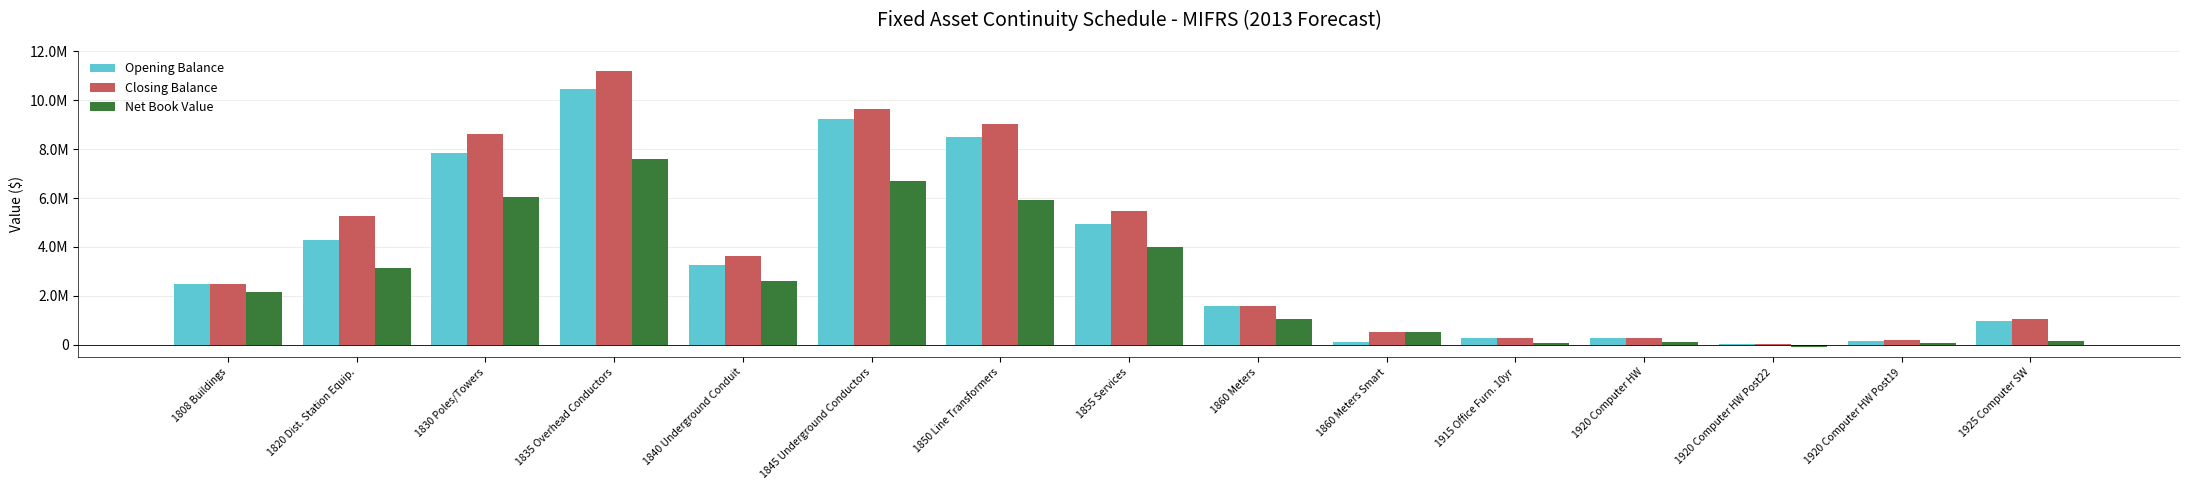

What are all the series names shown in the legend?

Opening Balance, Closing Balance, Net Book Value